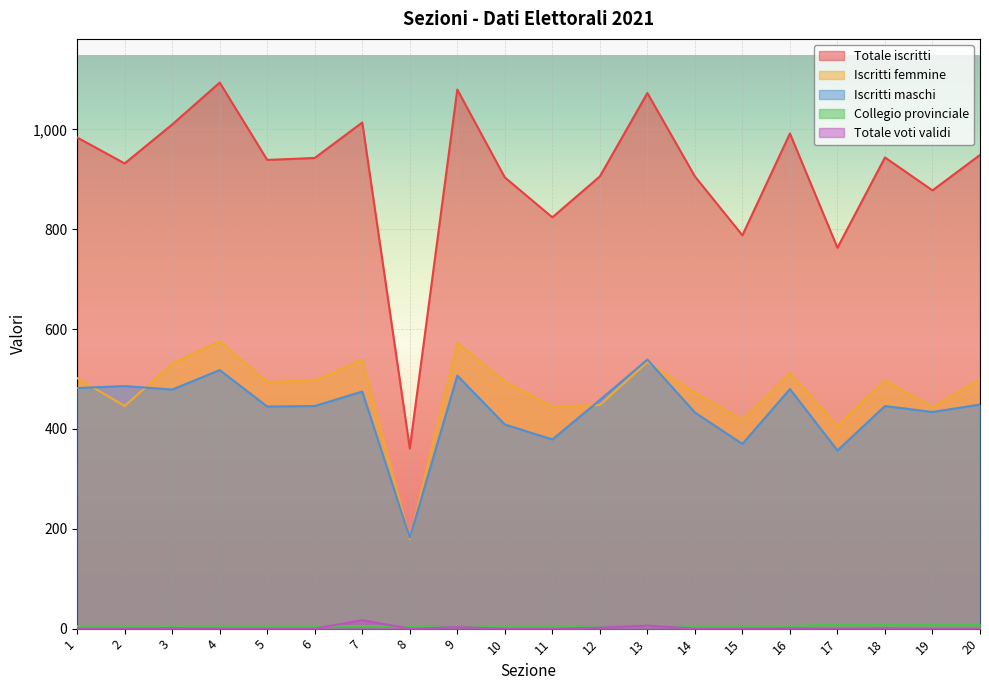

Which category has the lowest value across all series?

1